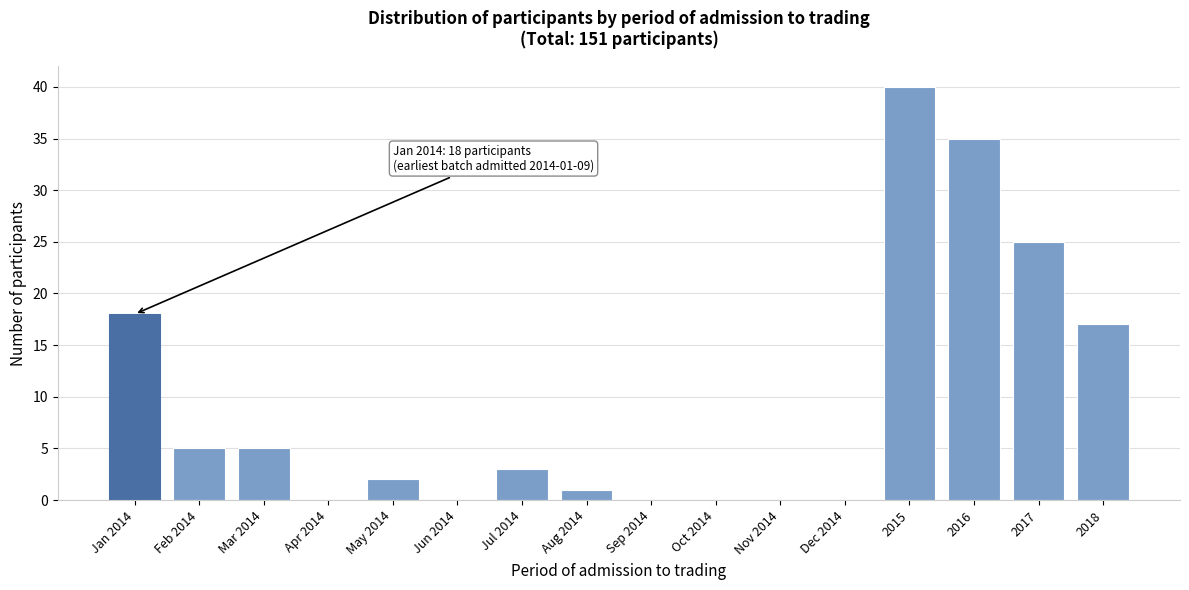

Reading left to right, list all the values displayed in this chart.

Jan 2014=18	Feb 2014=5	Mar 2014=5	Apr 2014=0	May 2014=2	Jun 2014=0	Jul 2014=3	Aug 2014=1	Sep 2014=0	Oct 2014=0	Nov 2014=0	Dec 2014=0	2015=40	2016=35	2017=25	2018=17